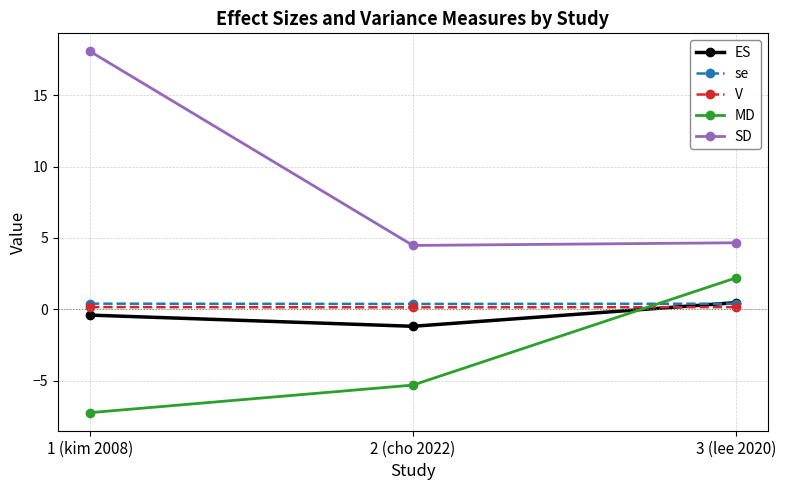

Is the value of V at 3 (lee 2020) greater than the value of MD at 1 (kim 2008)?

Yes